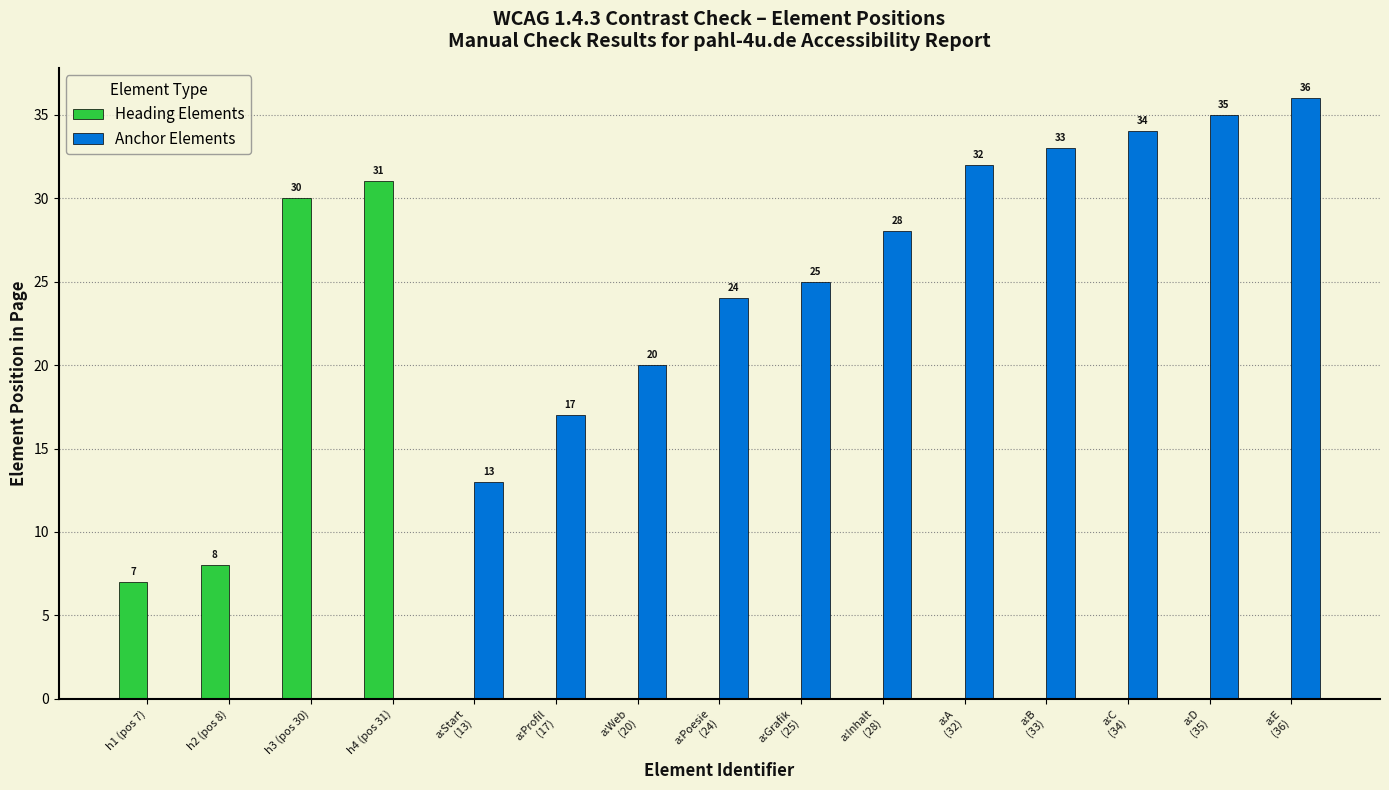

What is the total value across all series at a:A
(32)?

32